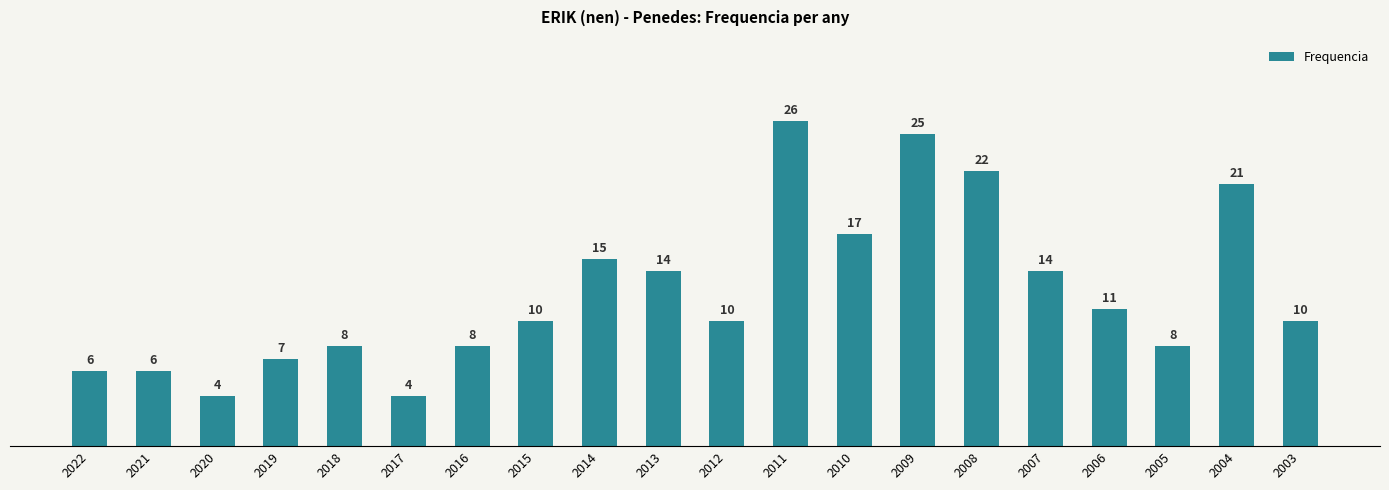

What is the sum of the values at 2008 and 2021?

28